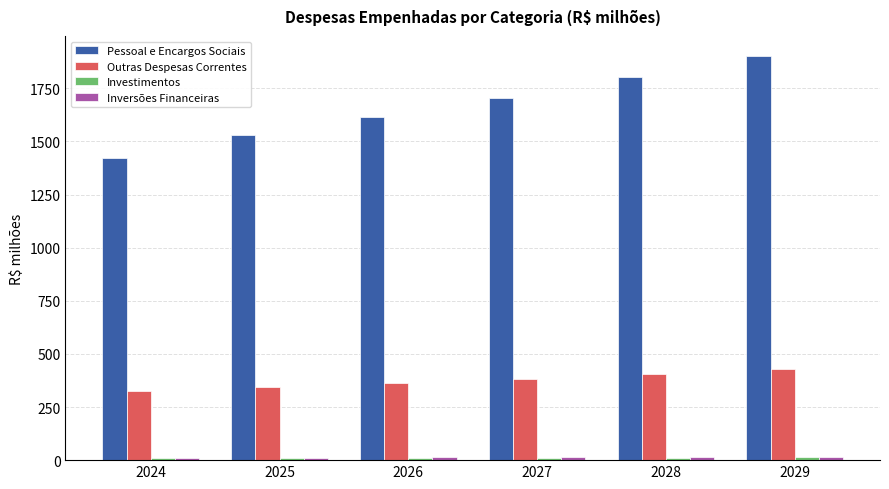

How many bars are there in total?

24